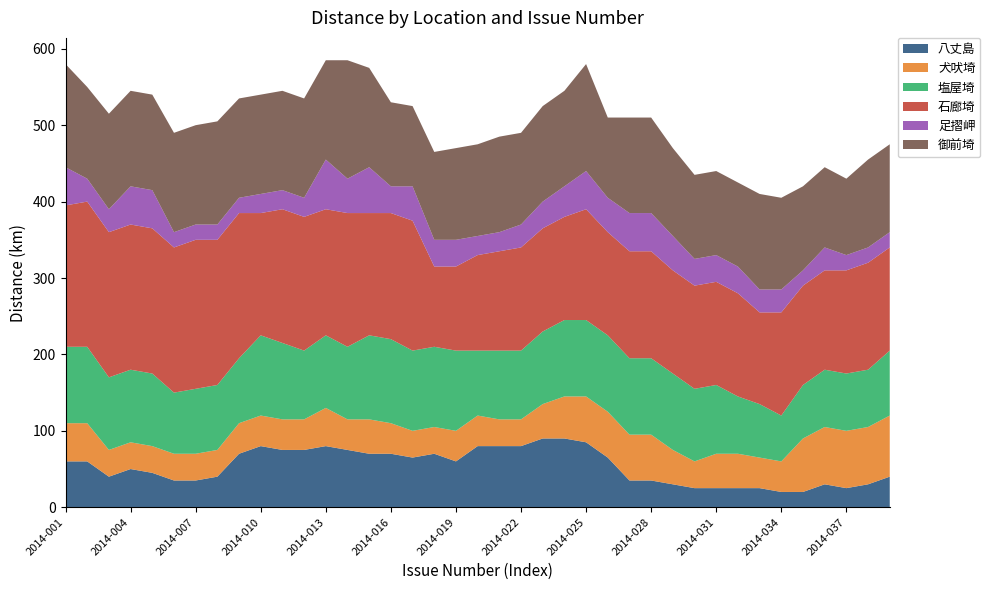

Reading left to right, extract all data points from this chart.

八丈島: 2014-001=60	2014-002=60	2014-003=40	2014-004=50	2014-005=45	2014-006=35	2014-007=35	2014-008=40	2014-009=70	2014-010=80	2014-011=75	2014-012=75	2014-013=80	2014-014=75	2014-015=70	2014-016=70	2014-017=65	2014-018=70	2014-019=60	2014-020=80	2014-021=80	2014-022=80	2014-023=90	2014-024=90	2014-025=85	2014-026=65	2014-027=35	2014-028=35	2014-029=30	2014-030=25	2014-031=25	2014-032=25	2014-033=25	2014-034=20	2014-035=20	2014-036=30	2014-037=25	2014-038=30	2014-039=40
犬吠埼: 2014-001=50	2014-002=50	2014-003=35	2014-004=35	2014-005=35	2014-006=35	2014-007=35	2014-008=35	2014-009=40	2014-010=40	2014-011=40	2014-012=40	2014-013=50	2014-014=40	2014-015=45	2014-016=40	2014-017=35	2014-018=35	2014-019=40	2014-020=40	2014-021=35	2014-022=35	2014-023=45	2014-024=55	2014-025=60	2014-026=60	2014-027=60	2014-028=60	2014-029=45	2014-030=35	2014-031=45	2014-032=45	2014-033=40	2014-034=40	2014-035=70	2014-036=75	2014-037=75	2014-038=75	2014-039=80
塩屋埼: 2014-001=100	2014-002=100	2014-003=95	2014-004=95	2014-005=95	2014-006=80	2014-007=85	2014-008=85	2014-009=85	2014-010=105	2014-011=100	2014-012=90	2014-013=95	2014-014=95	2014-015=110	2014-016=110	2014-017=105	2014-018=105	2014-019=105	2014-020=85	2014-021=90	2014-022=90	2014-023=95	2014-024=100	2014-025=100	2014-026=100	2014-027=100	2014-028=100	2014-029=100	2014-030=95	2014-031=90	2014-032=75	2014-033=70	2014-034=60	2014-035=70	2014-036=75	2014-037=75	2014-038=75	2014-039=85
石廊埼: 2014-001=185	2014-002=190	2014-003=190	2014-004=190	2014-005=190	2014-006=190	2014-007=195	2014-008=190	2014-009=190	2014-010=160	2014-011=175	2014-012=175	2014-013=165	2014-014=175	2014-015=160	2014-016=165	2014-017=170	2014-018=105	2014-019=110	2014-020=125	2014-021=130	2014-022=135	2014-023=135	2014-024=135	2014-025=145	2014-026=135	2014-027=140	2014-028=140	2014-029=135	2014-030=135	2014-031=135	2014-032=135	2014-033=120	2014-034=135	2014-035=130	2014-036=130	2014-037=135	2014-038=140	2014-039=135
足摺岬: 2014-001=50	2014-002=30	2014-003=30	2014-004=50	2014-005=50	2014-006=20	2014-007=20	2014-008=20	2014-009=20	2014-010=25	2014-011=25	2014-012=25	2014-013=65	2014-014=45	2014-015=60	2014-016=35	2014-017=45	2014-018=35	2014-019=35	2014-020=25	2014-021=25	2014-022=30	2014-023=35	2014-024=40	2014-025=50	2014-026=45	2014-027=50	2014-028=50	2014-029=45	2014-030=35	2014-031=35	2014-032=35	2014-033=30	2014-034=30	2014-035=20	2014-036=30	2014-037=20	2014-038=20	2014-039=20
御前埼: 2014-001=135	2014-002=120	2014-003=125	2014-004=125	2014-005=125	2014-006=130	2014-007=130	2014-008=135	2014-009=130	2014-010=130	2014-011=130	2014-012=130	2014-013=130	2014-014=155	2014-015=130	2014-016=110	2014-017=105	2014-018=115	2014-019=120	2014-020=120	2014-021=125	2014-022=120	2014-023=125	2014-024=125	2014-025=140	2014-026=105	2014-027=125	2014-028=125	2014-029=115	2014-030=110	2014-031=110	2014-032=110	2014-033=125	2014-034=120	2014-035=110	2014-036=105	2014-037=100	2014-038=115	2014-039=115